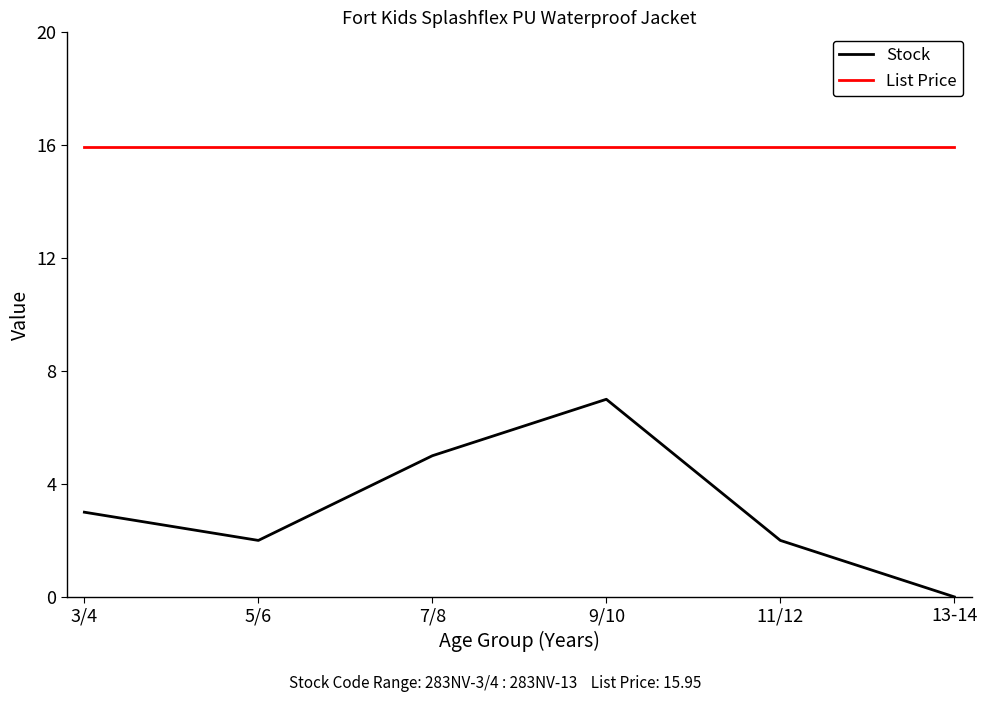

What position from the right is 13-14?

1